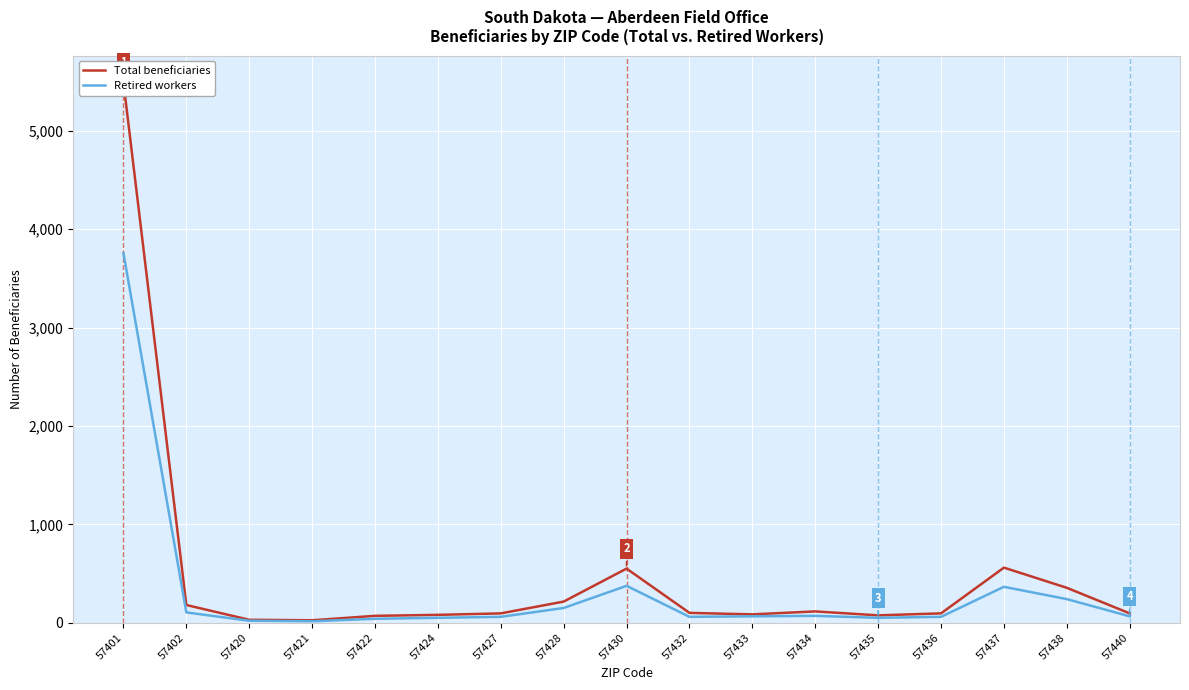

True or false: Retired workers and Total beneficiaries intersect in this chart.

False